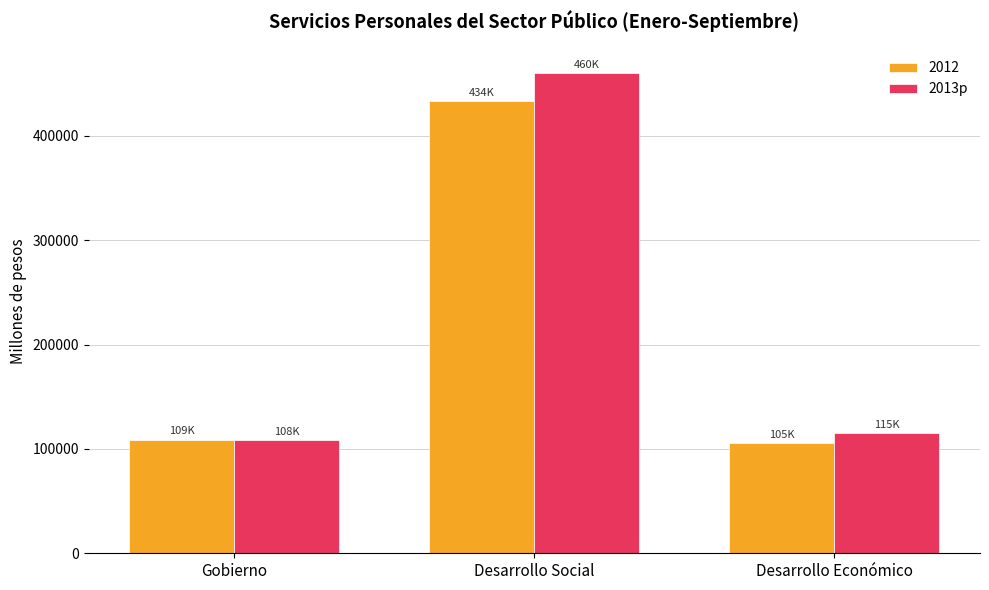

Are the bars horizontal?

No